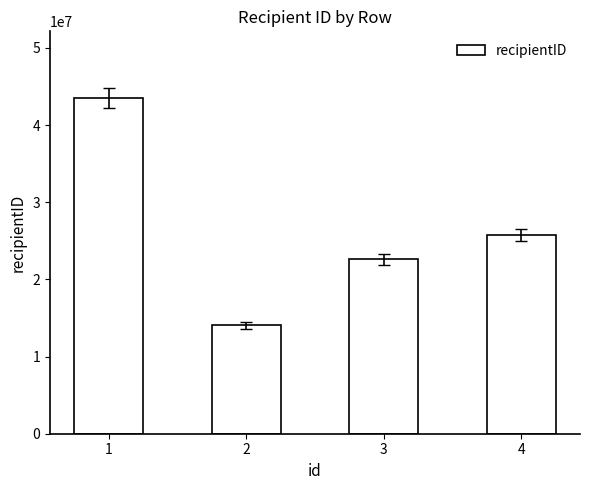

What is the difference between the values at 1 and 4?

17677623